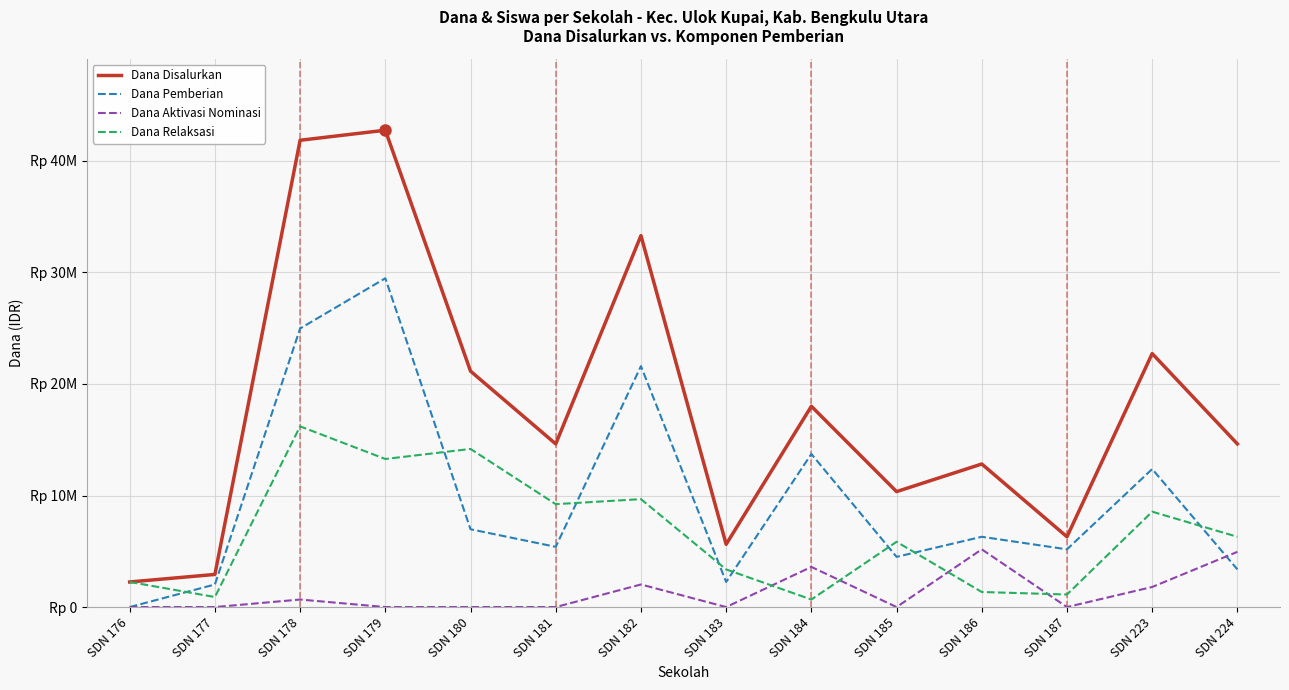

Does the chart have visible grid lines?

Yes